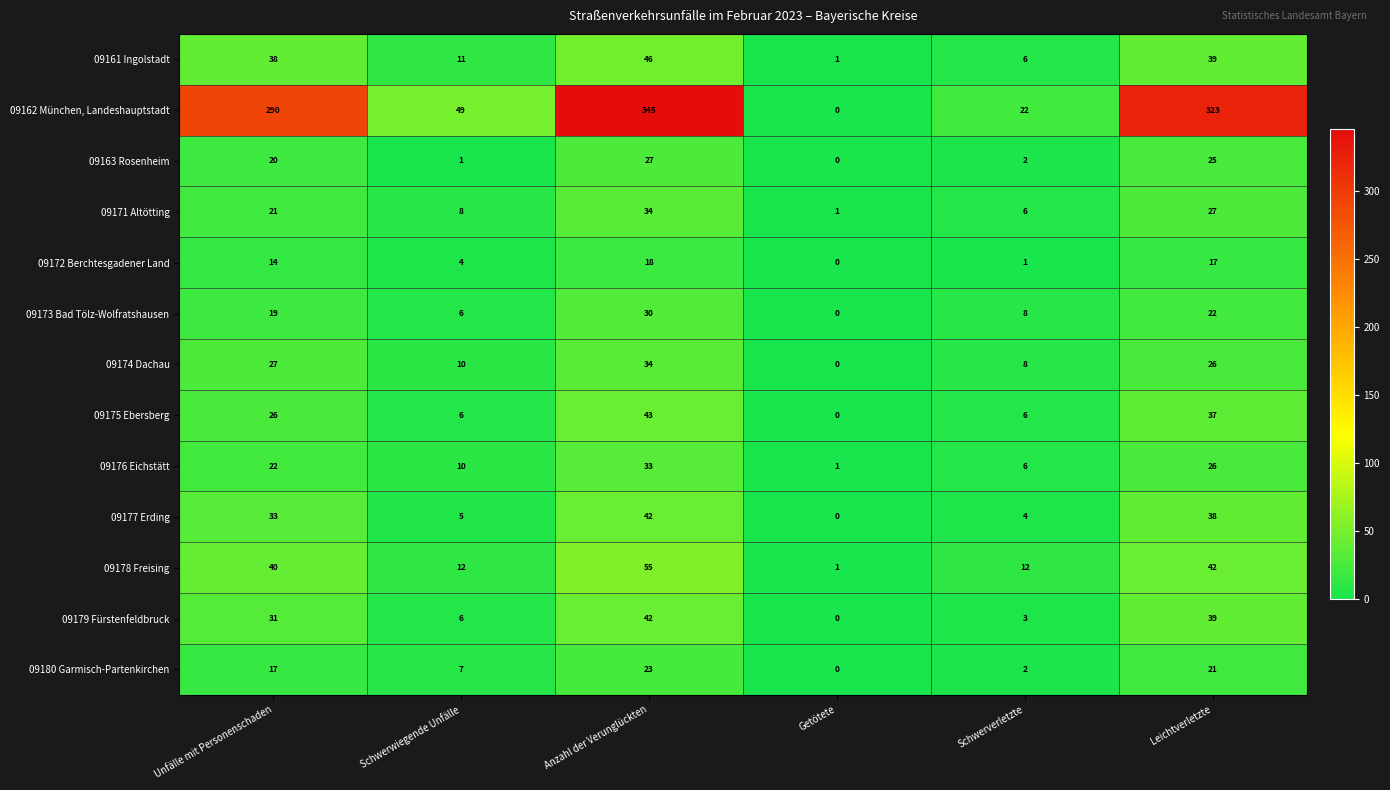

List the labels in order of 09173 Bad Tölz-Wolfratshausen value, smallest first.

Getötete, Schwerwiegende Unfälle, Schwerverletzte, Unfälle mit Personenschaden, Leichtverletzte, Anzahl der Verunglückten